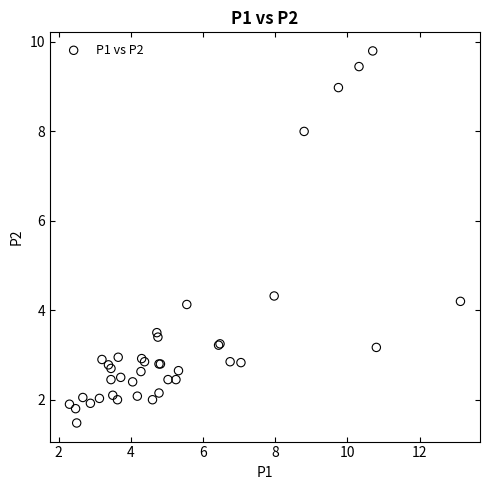

What Y value in the scatter plot is closest to 5?

4.3